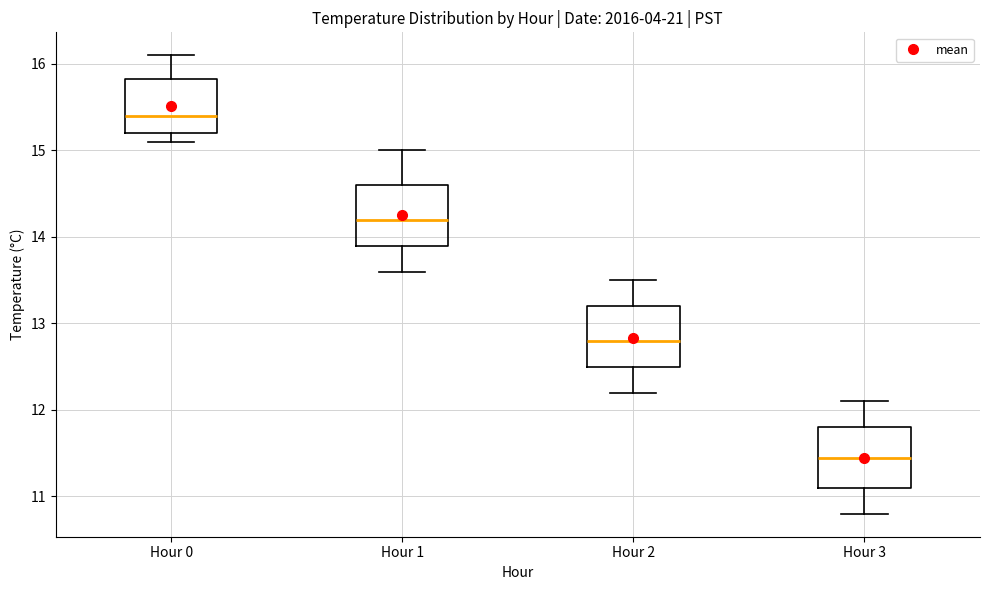

Which box has the lowest median line?

Hour 3